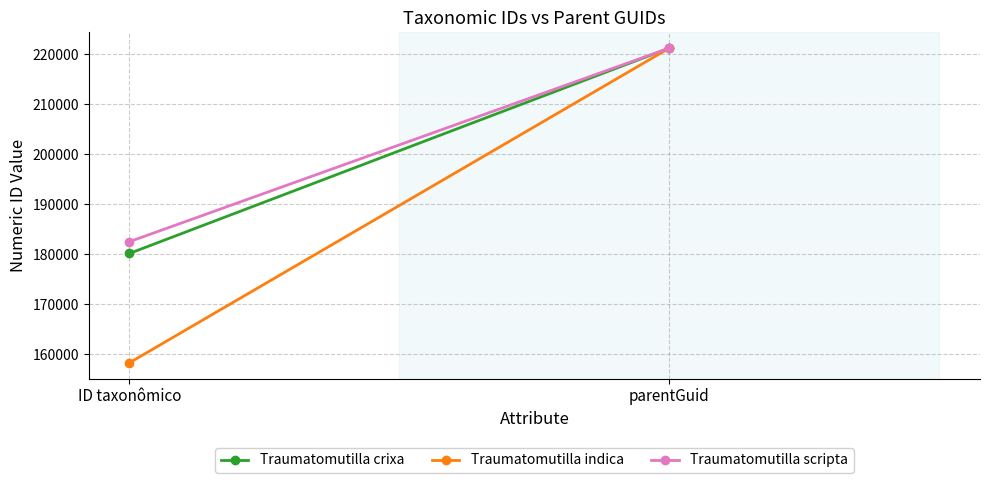

What position from the left is parentGuid?

2